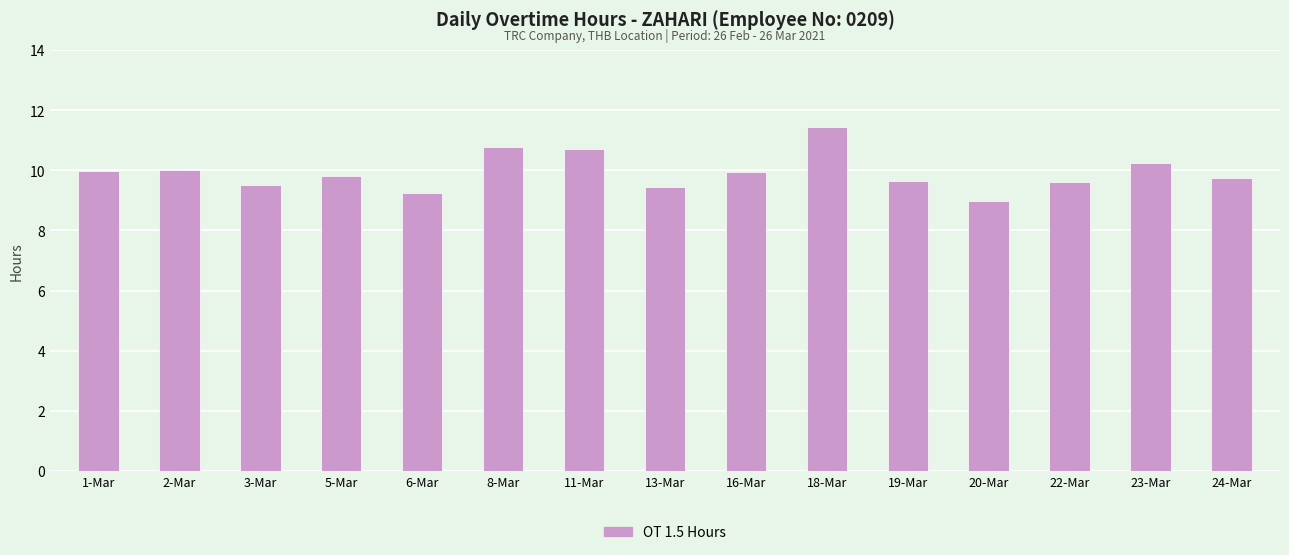

How many series are shown in this chart?

1